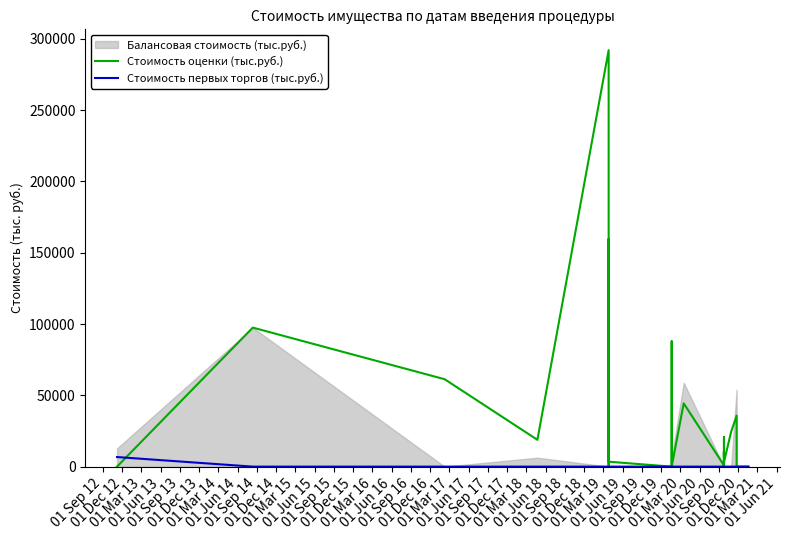

Which series has the widest spread of values?

Стоимость оценки (тыс.руб.)